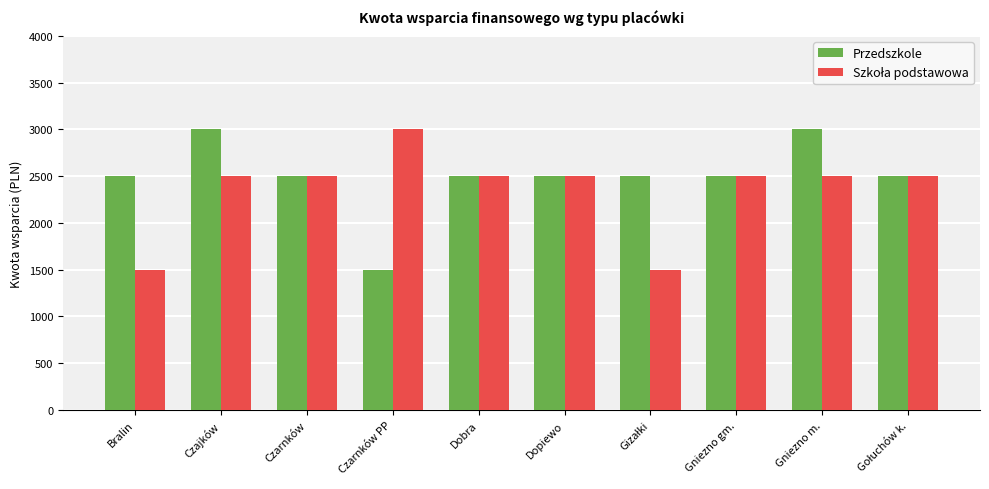

What is the difference between the maximum and second lowest values in the Przedszkole series?

500